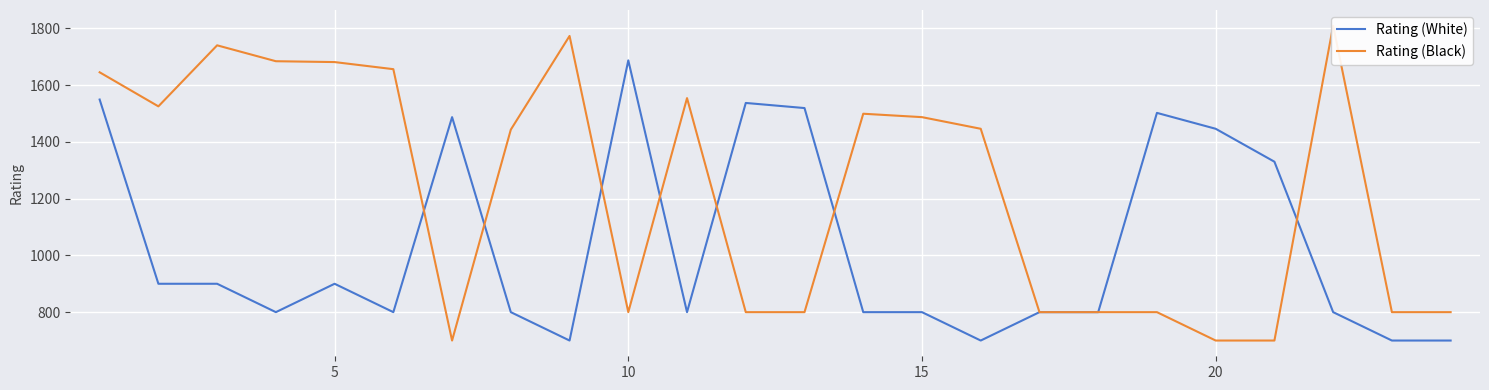

Which series has the largest total across all categories?

Rating (Black)